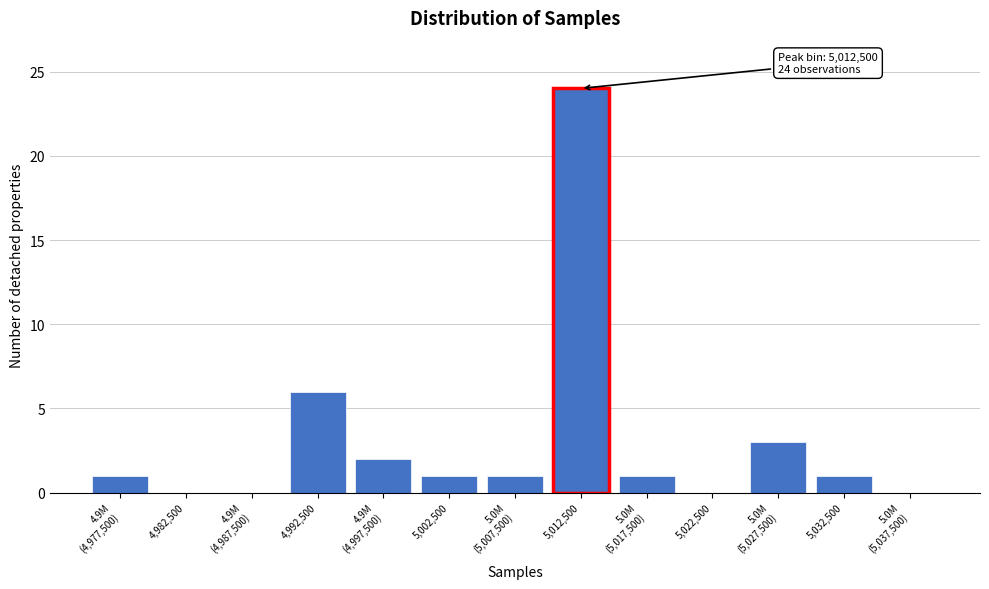

What is the maximum value shown in the chart?

24